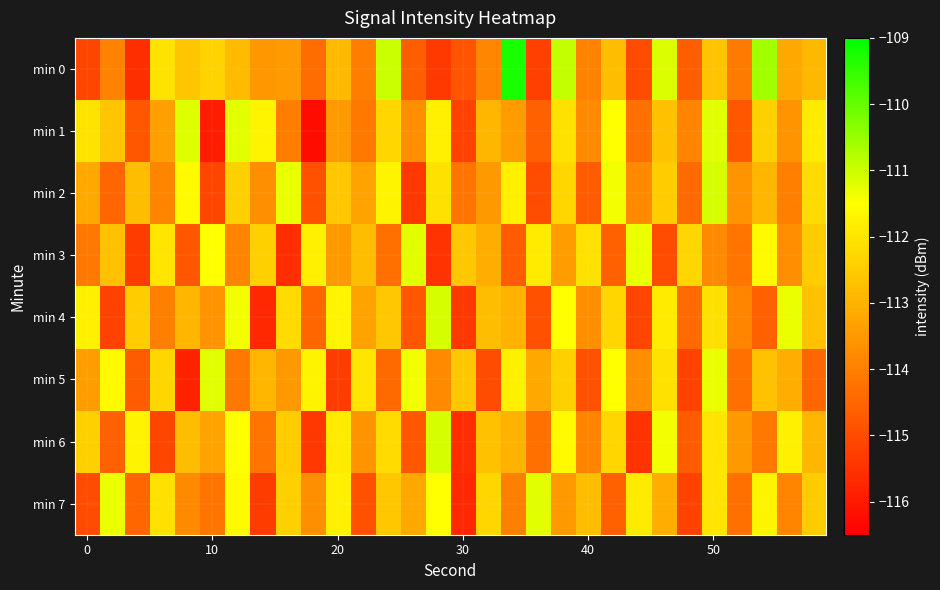

Which series has the widest spread of values?

min 0